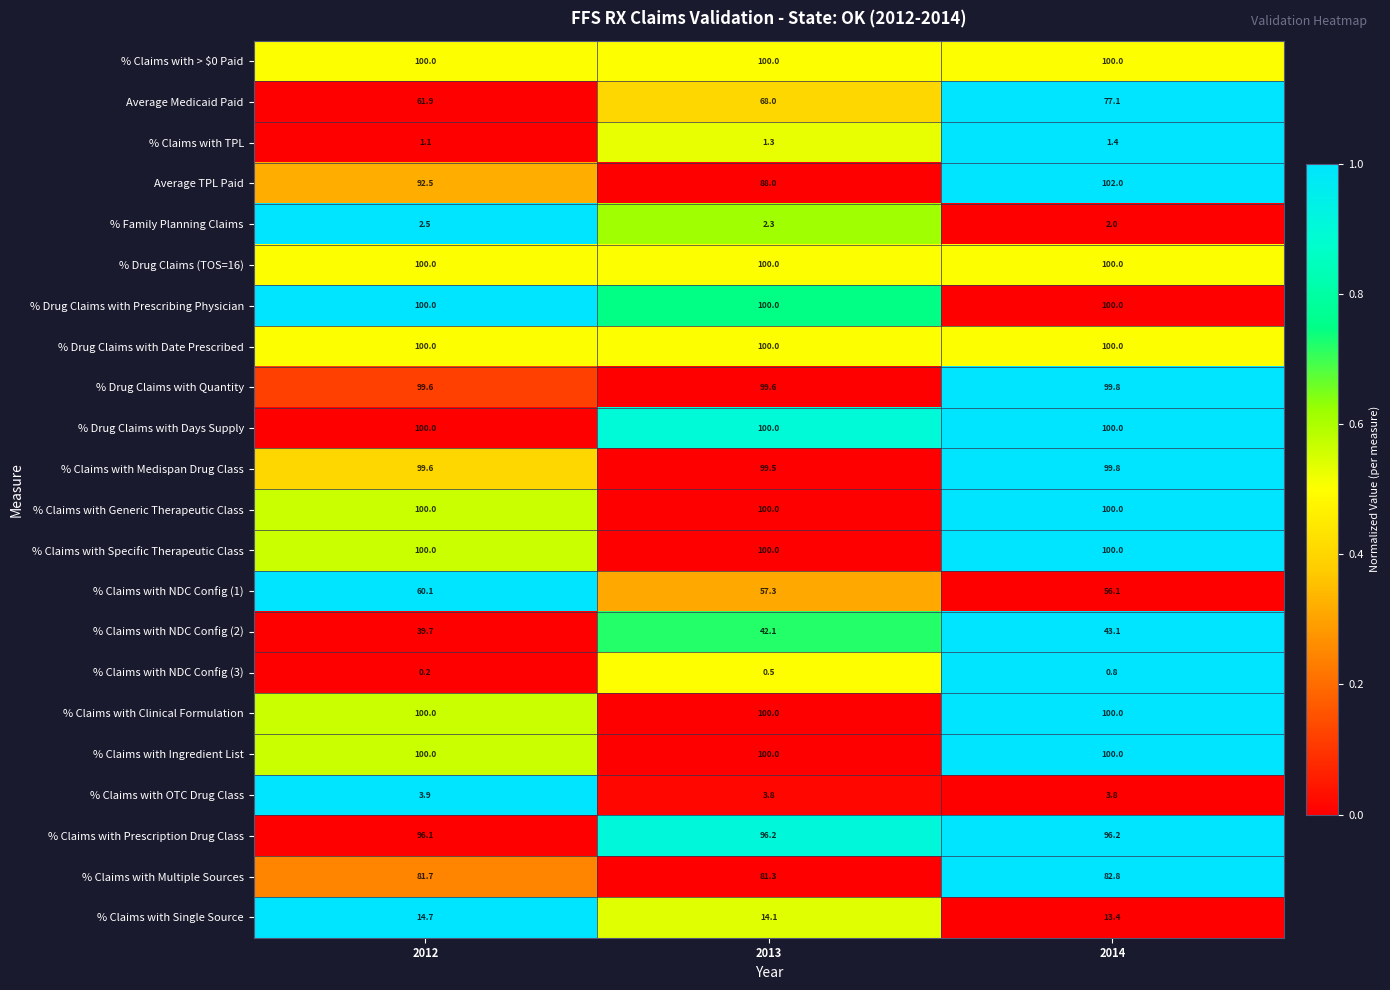

Between 2012 and 2013, which series saw the biggest shift?

Average Medicaid Paid